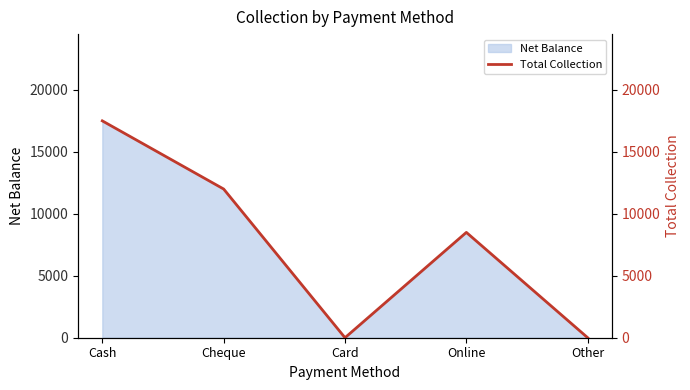

Where is Net Balance nearest to the value 8750?

Online